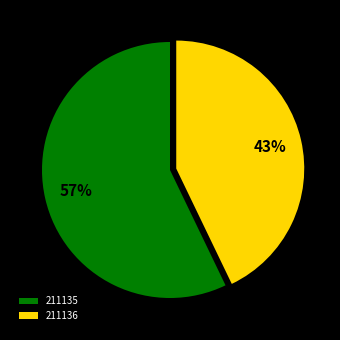

To the nearest percent, what percentage of the pie is 211136?

43%